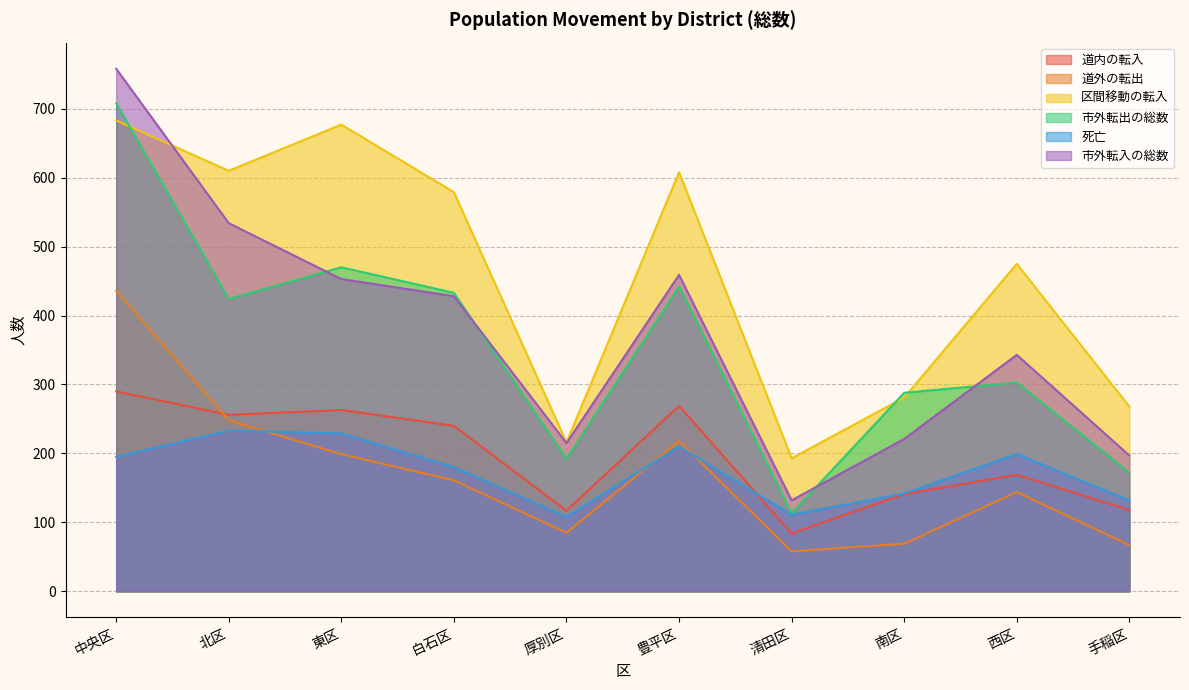

How many values in the 市外転出の総数 series exceed 424?

4